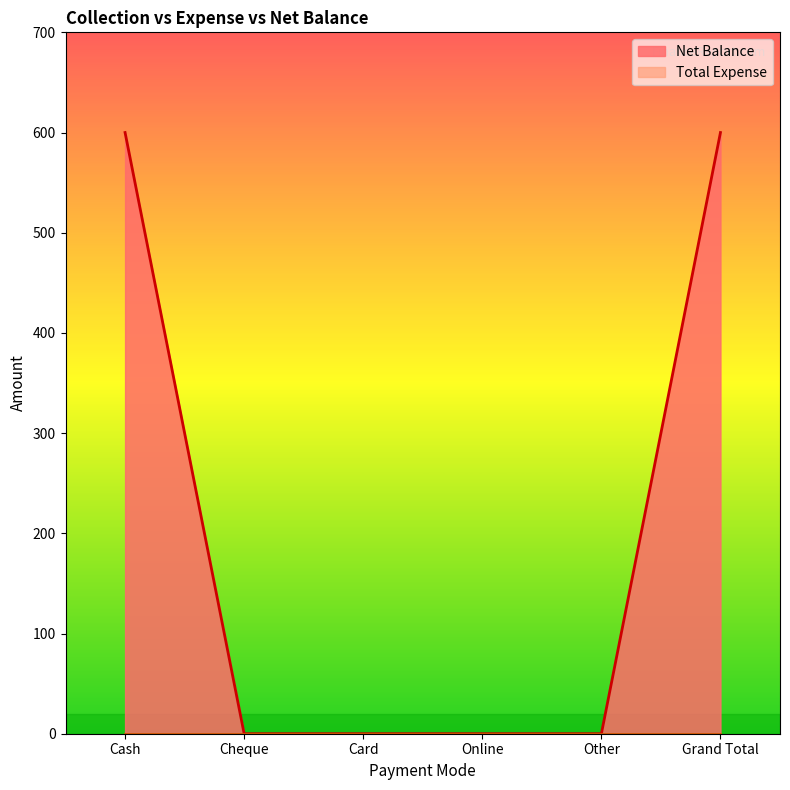

How many values are above zero?

2